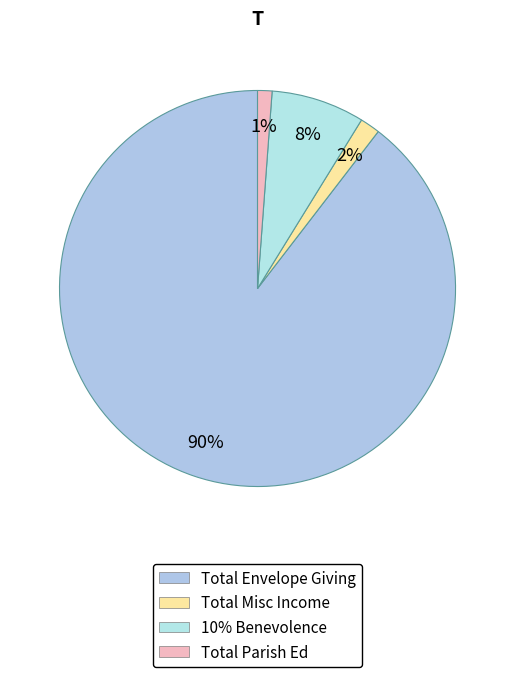

How many slices are in this pie chart?

4